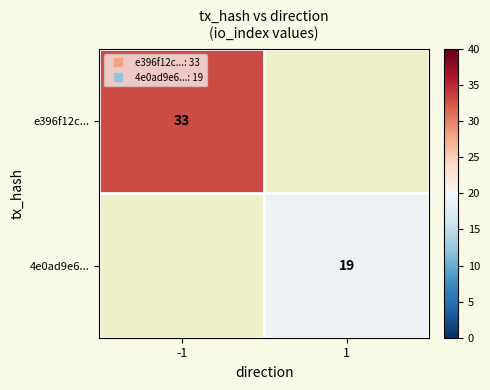

Between -1 and 1, which is larger?

1